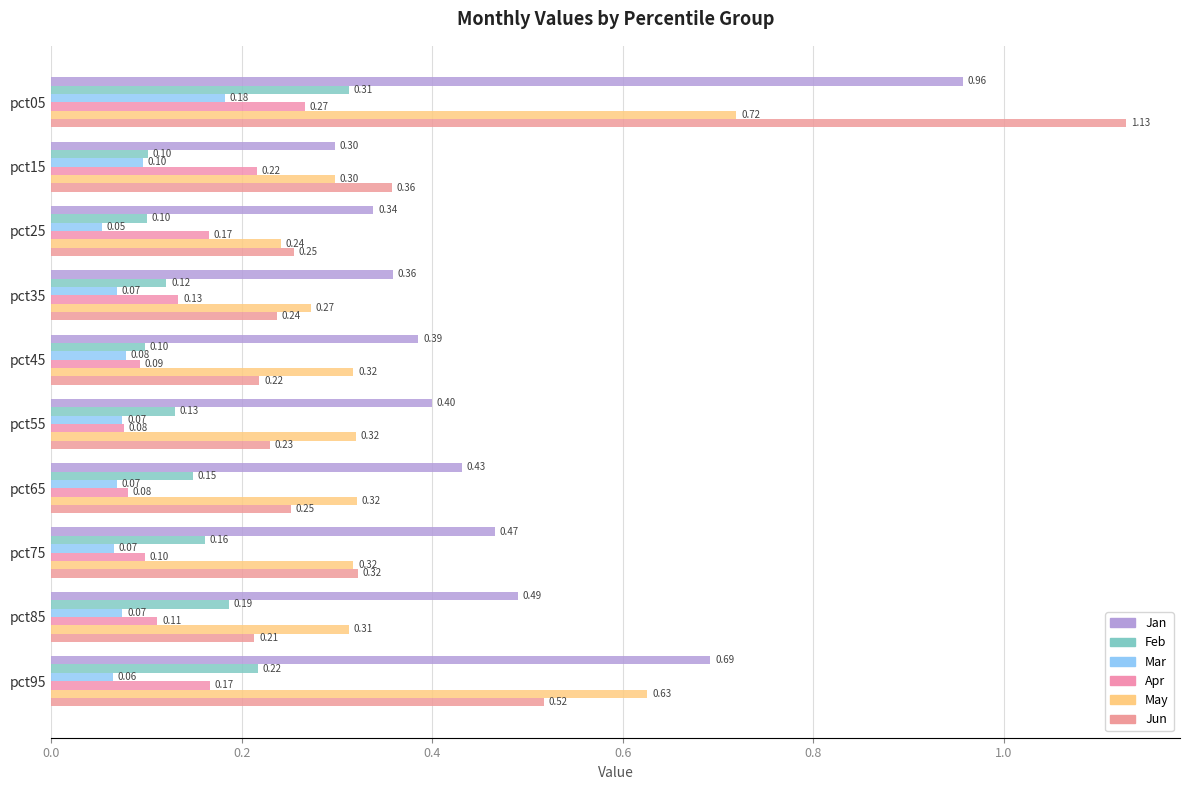

How many data points does each series have?

10